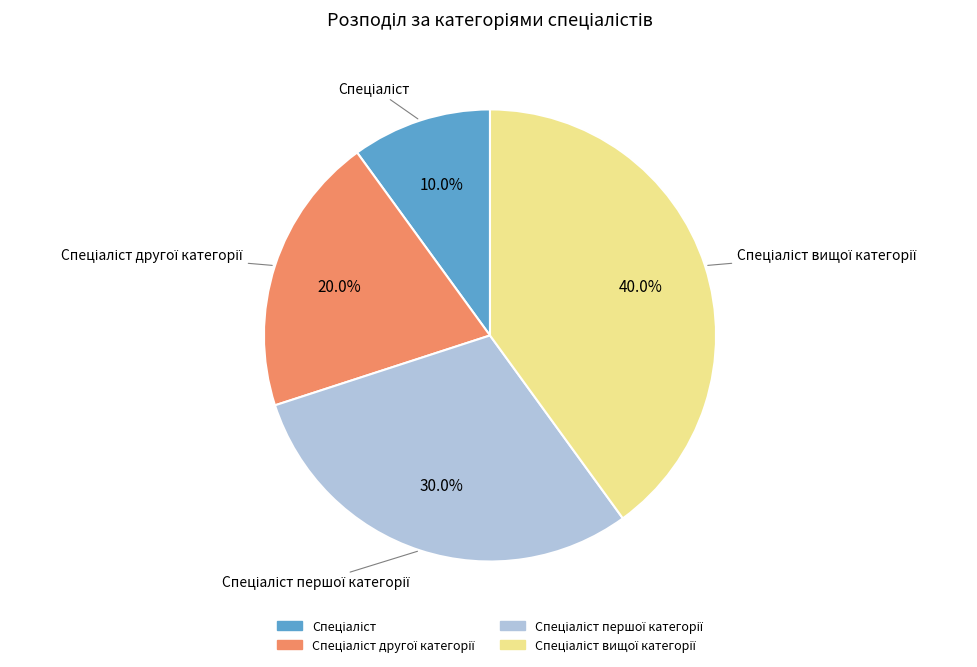

Is there any slice that represents more than half of the pie?

No